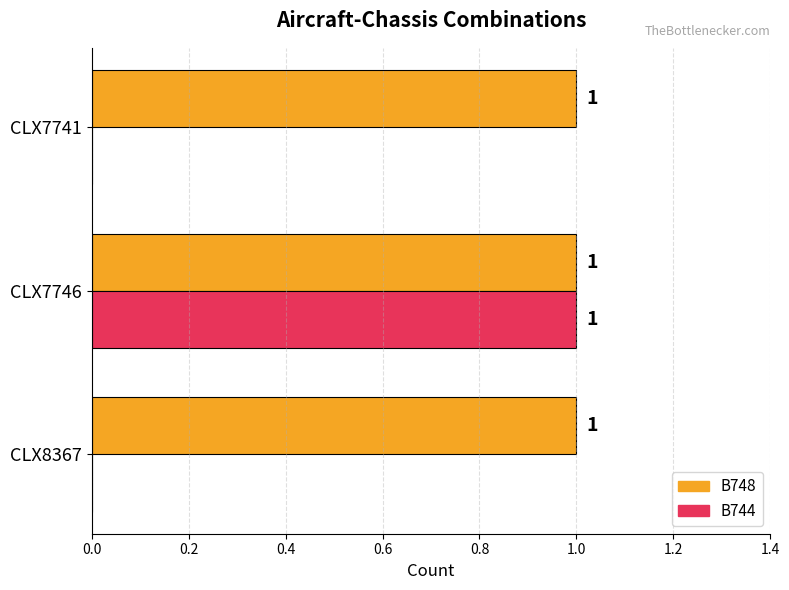

How many categories are shown in the chart?

3